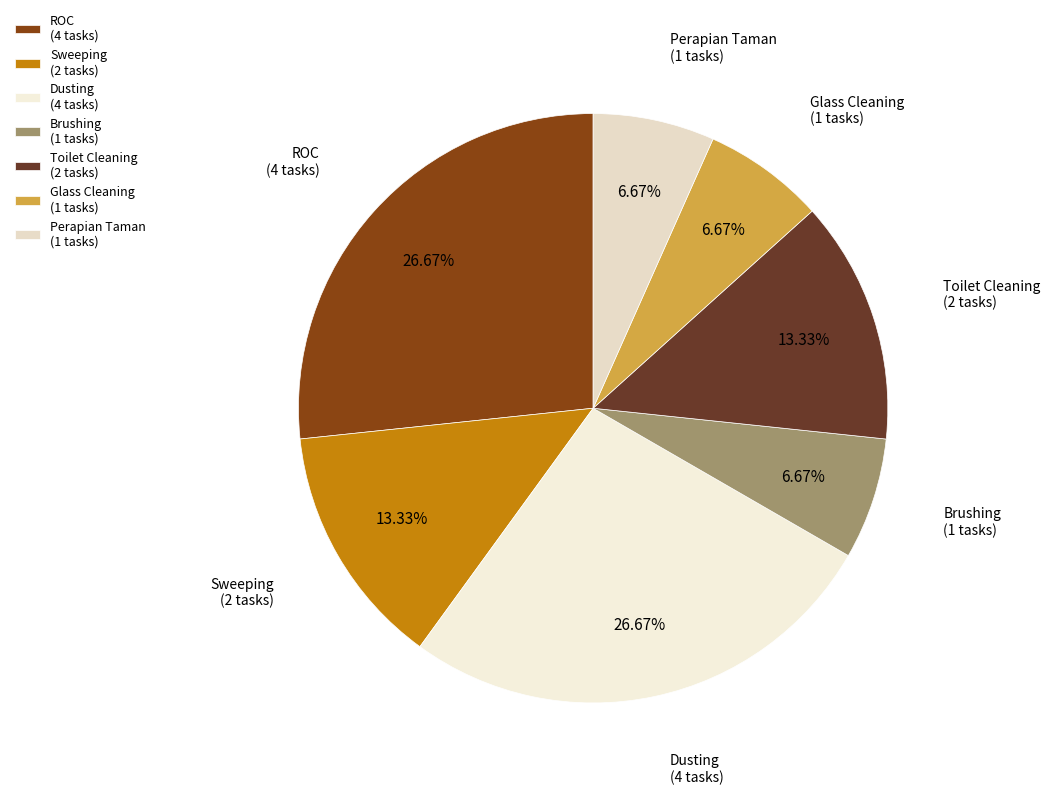

Between Glass Cleaning (1 tasks) and Sweeping (2 tasks), which is larger?

Sweeping (2 tasks)